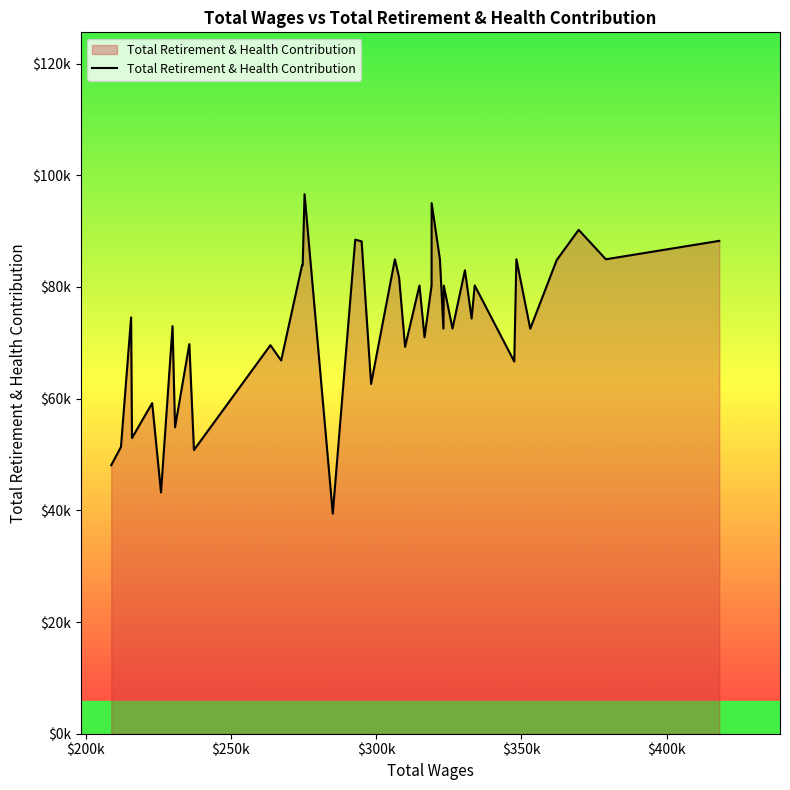

Is this an area chart (filled region under the line)?

Yes